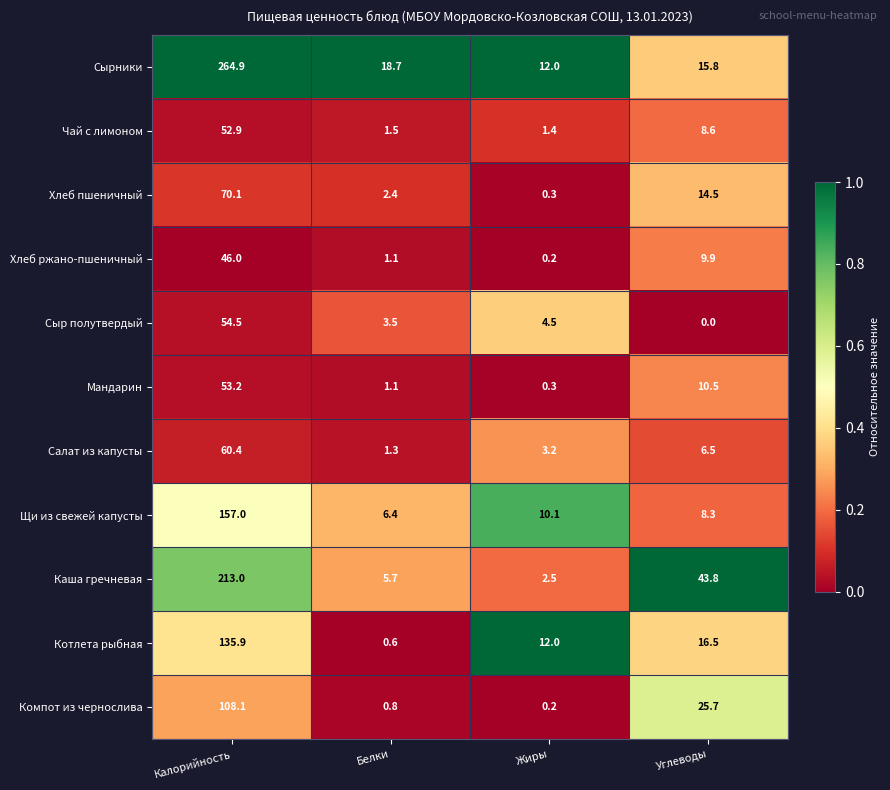

The value of Хлеб пшеничный at Жиры is 0.3. True or false?

True